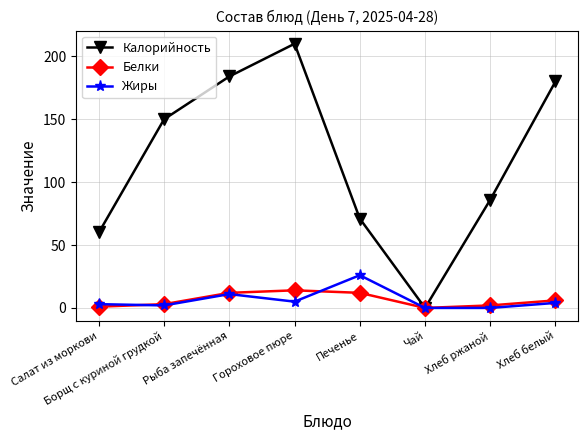

Is the value of Жиры at Гороховое пюре greater than the value of Калорийность at Чай?

Yes